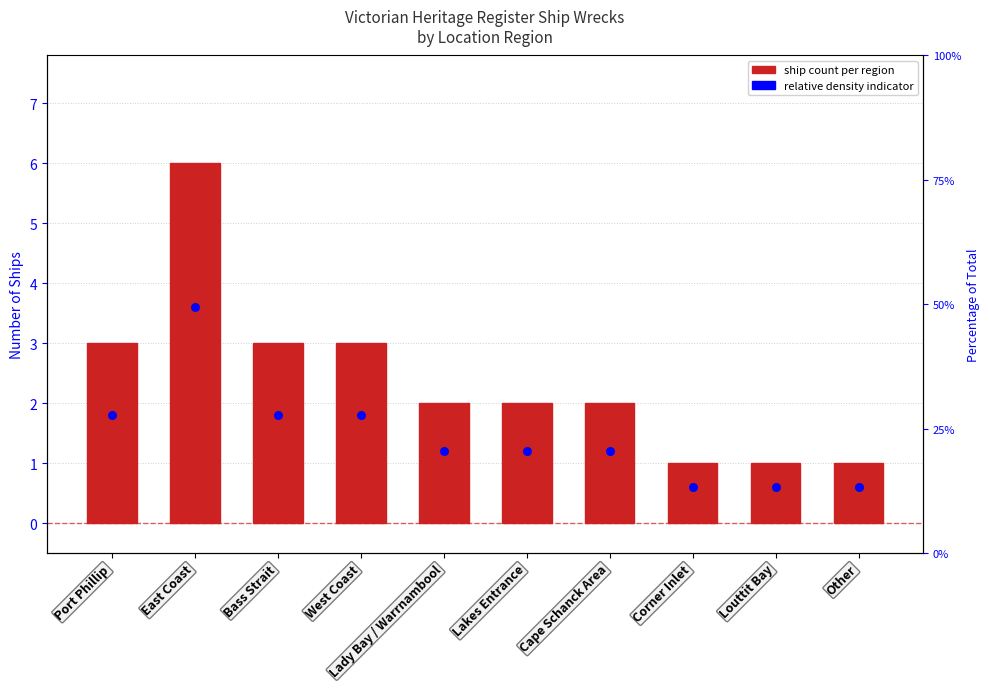

What is the total value across all series at Corner Inlet?

1.6